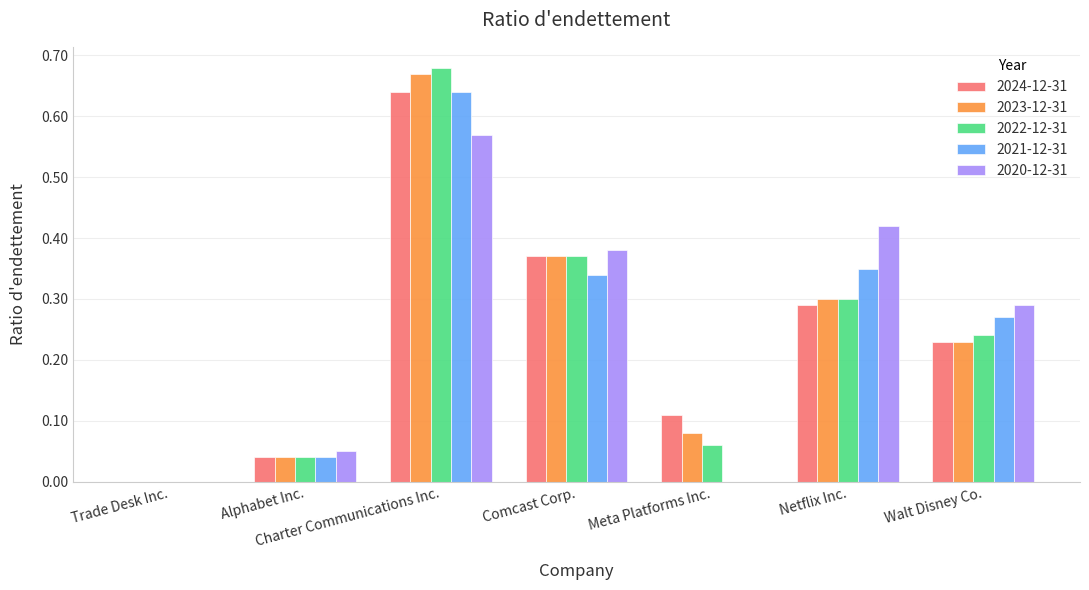

Does the chart contain stacked bars?

No